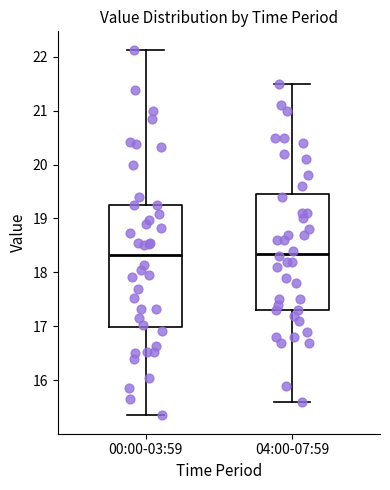

Comparing the boxes themselves (not the whiskers), which one is the tallest?

00:00-03:59